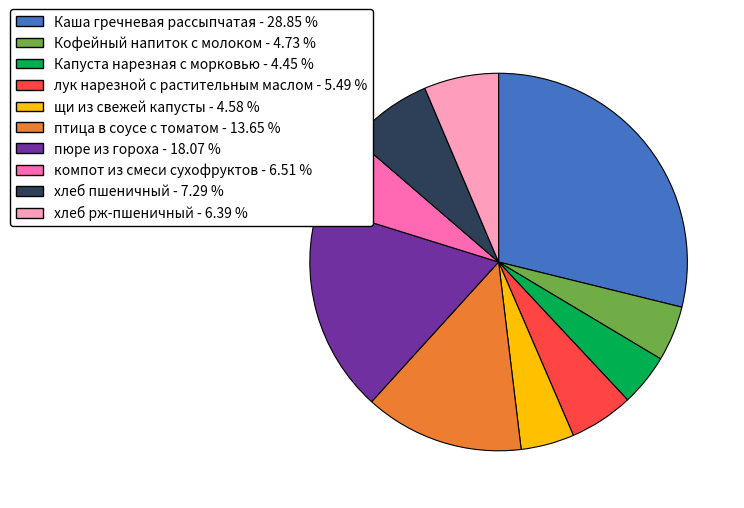

Between хлеб пшеничный - 7.29 % and Капуста нарезная с морковью - 4.45 %, which is larger?

хлеб пшеничный - 7.29 %